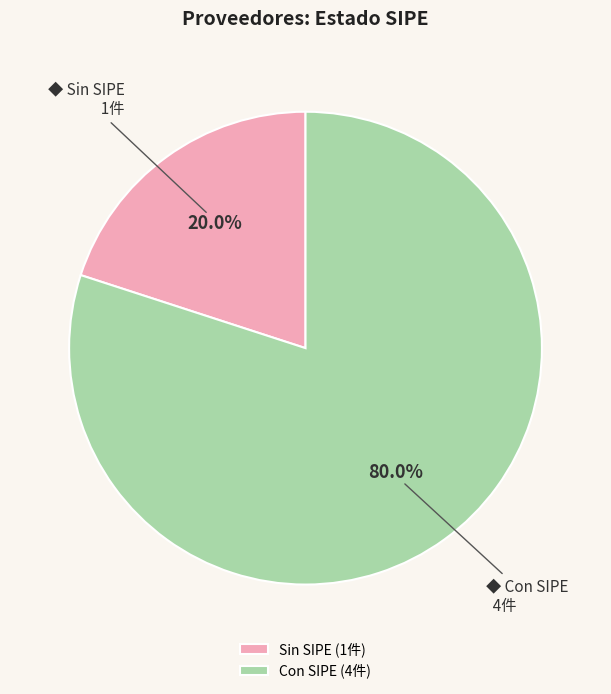

Does any single category account for the majority?

Yes